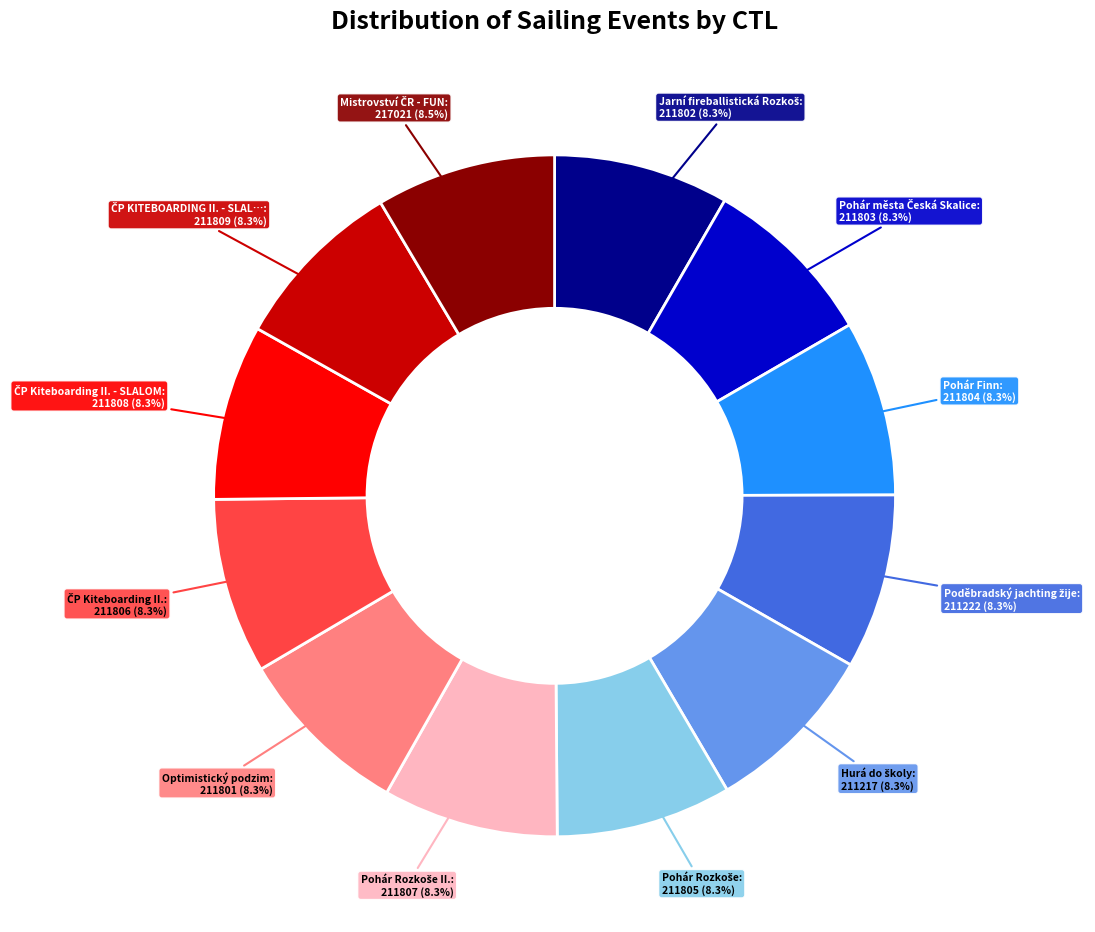

Does any single category account for the majority?

No